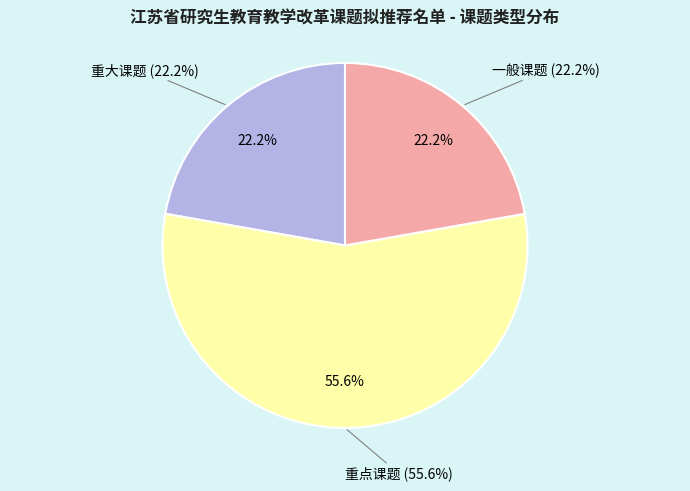

To the nearest percent, what is the average slice percentage?

33%